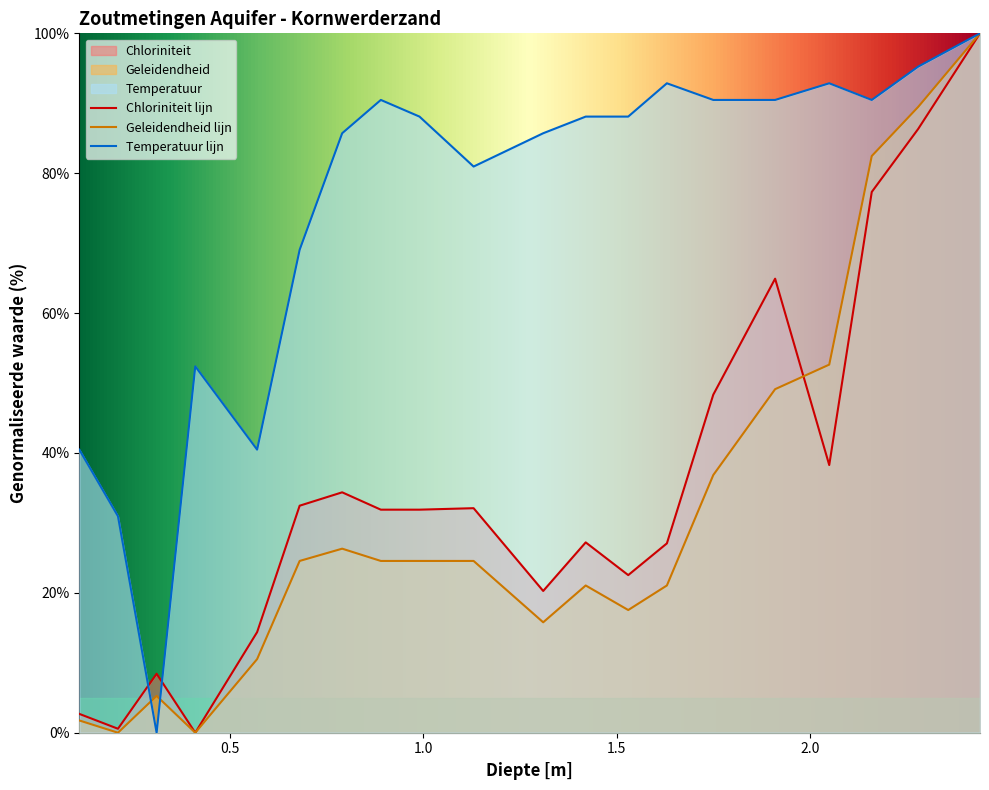

What is the value of the Chloriniteit point at the 18th from the left?

77.3